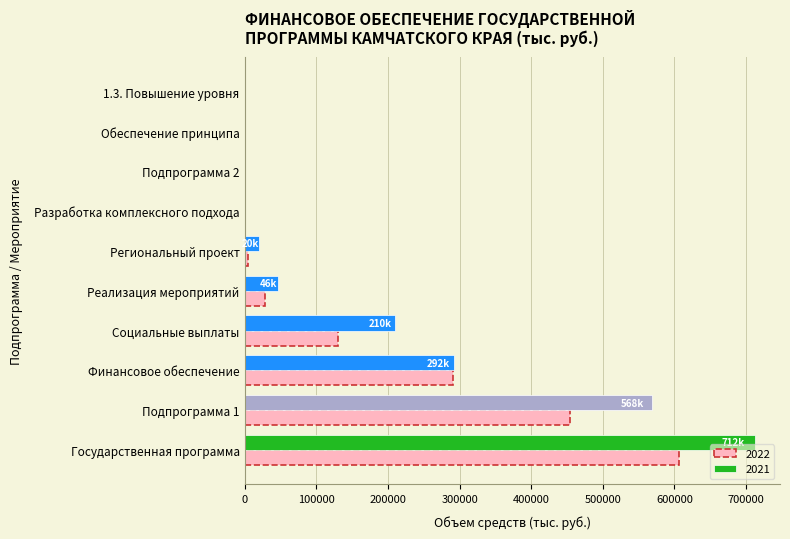

At which label does 2022 reach its peak?

Государственная программа